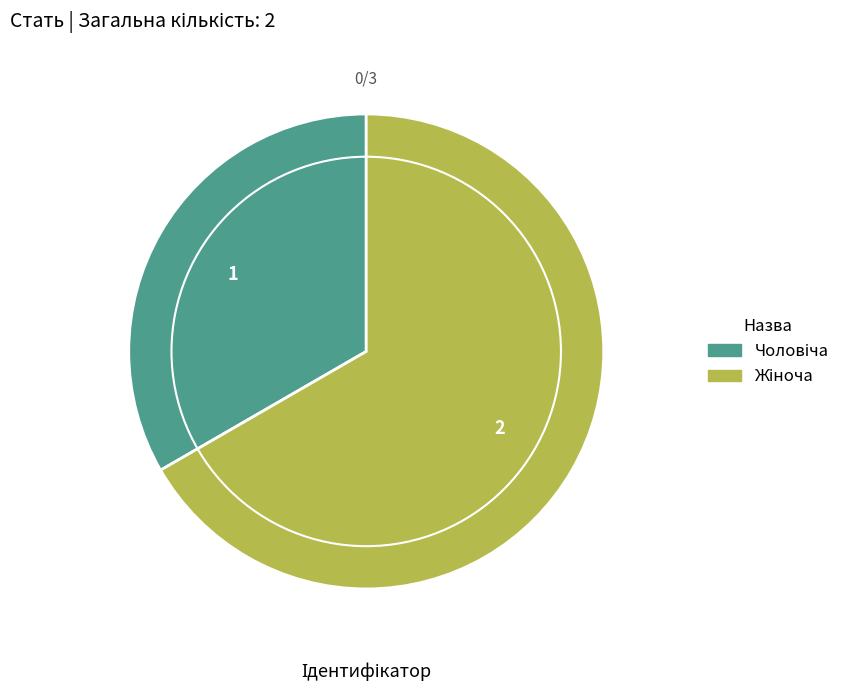

Is there any slice that represents more than half of the pie?

Yes